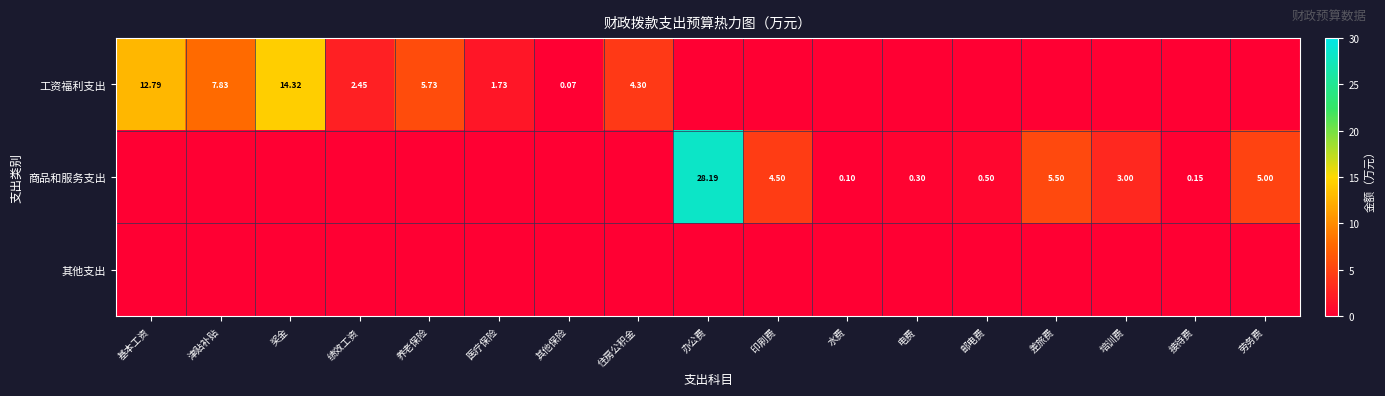

Which series has the largest total across all categories?

工资福利支出